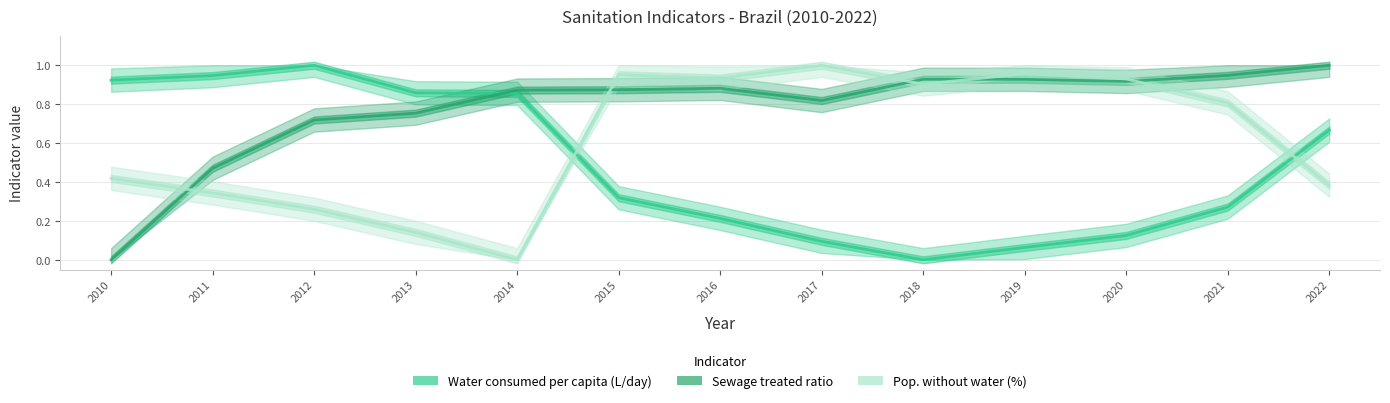

Count the number of categories in the chart.

13